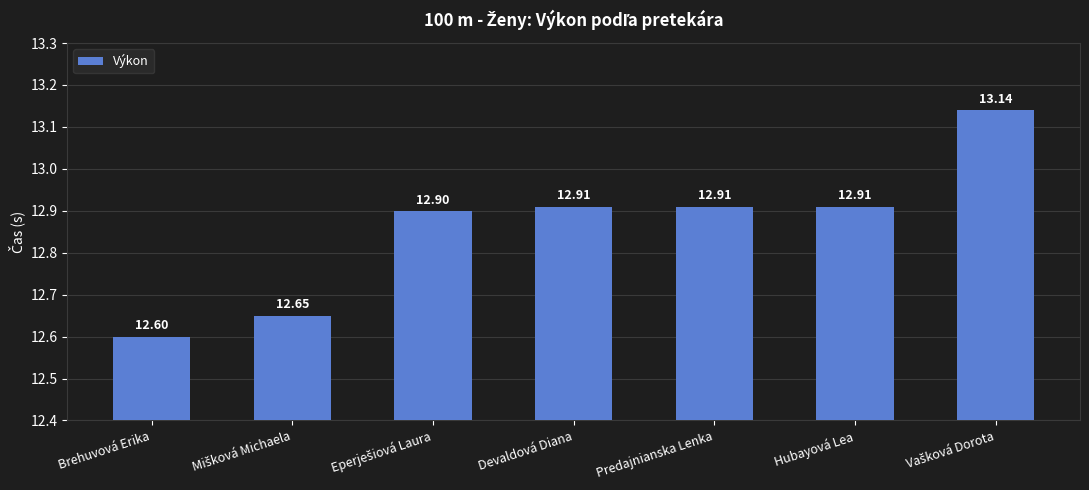

What is the difference between the maximum and minimum values?

0.5